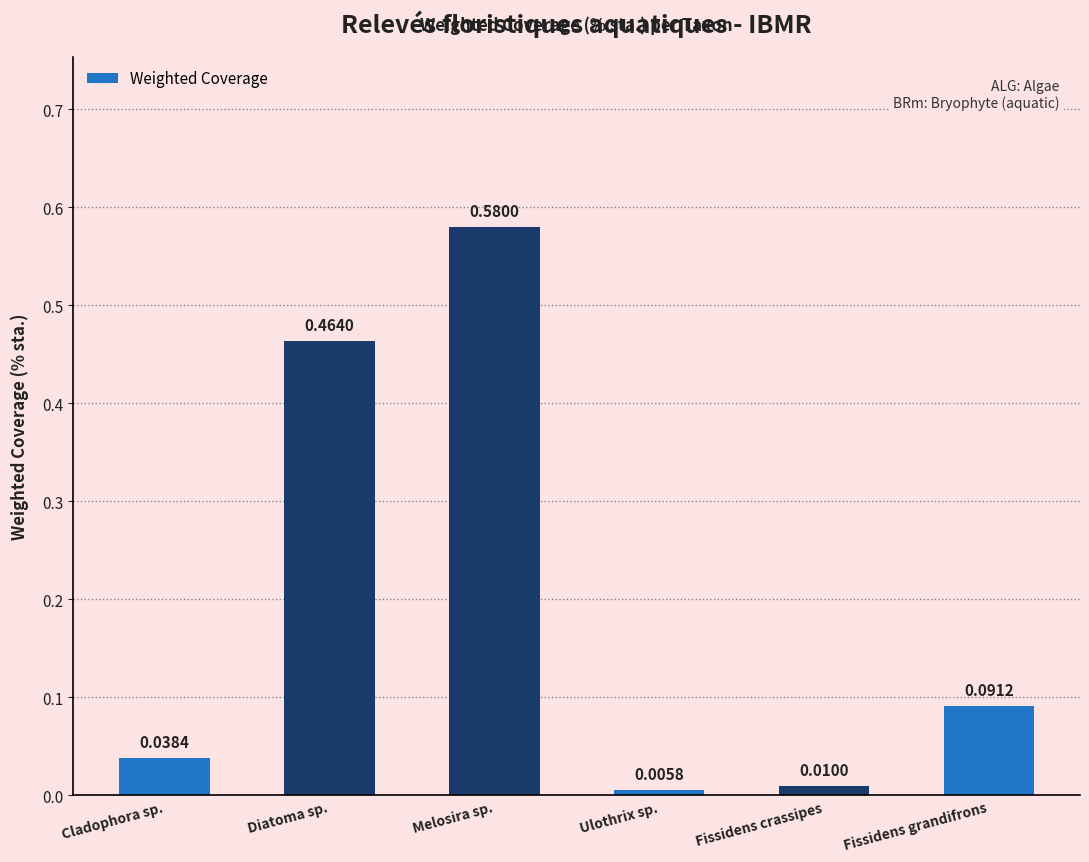

At which label is the value closest to 0?

Ulothrix sp.